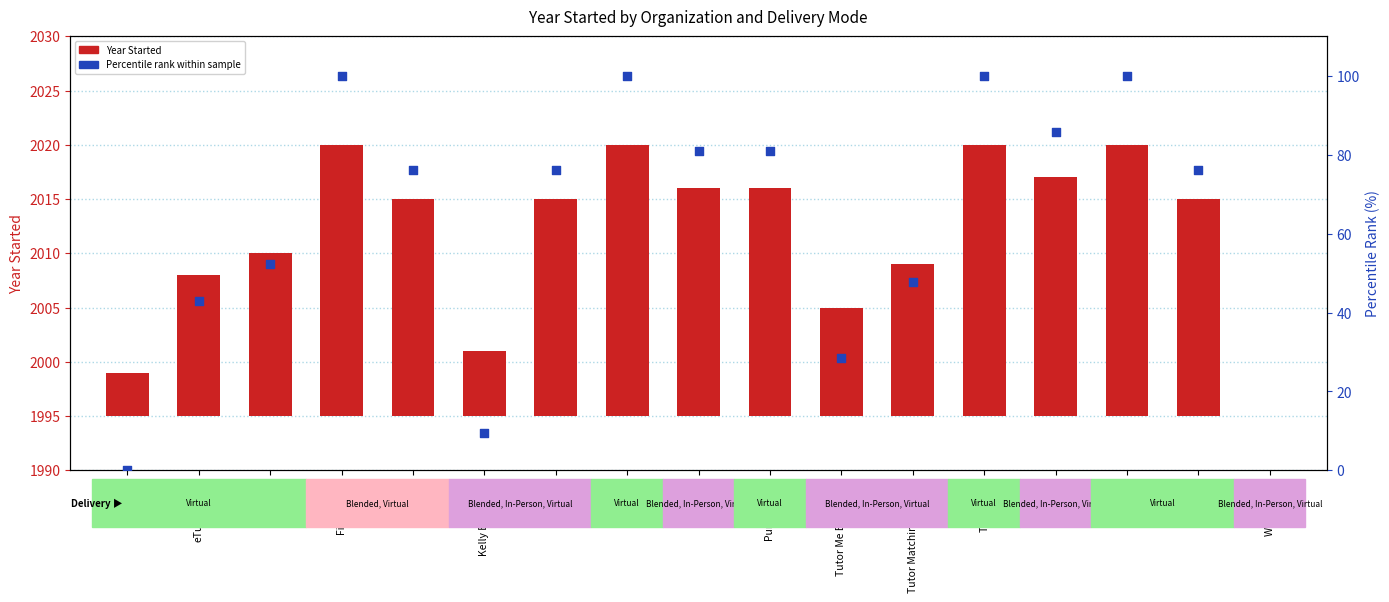

Between eTutorWorld and Tutor.com, which is larger?

Tutor.com